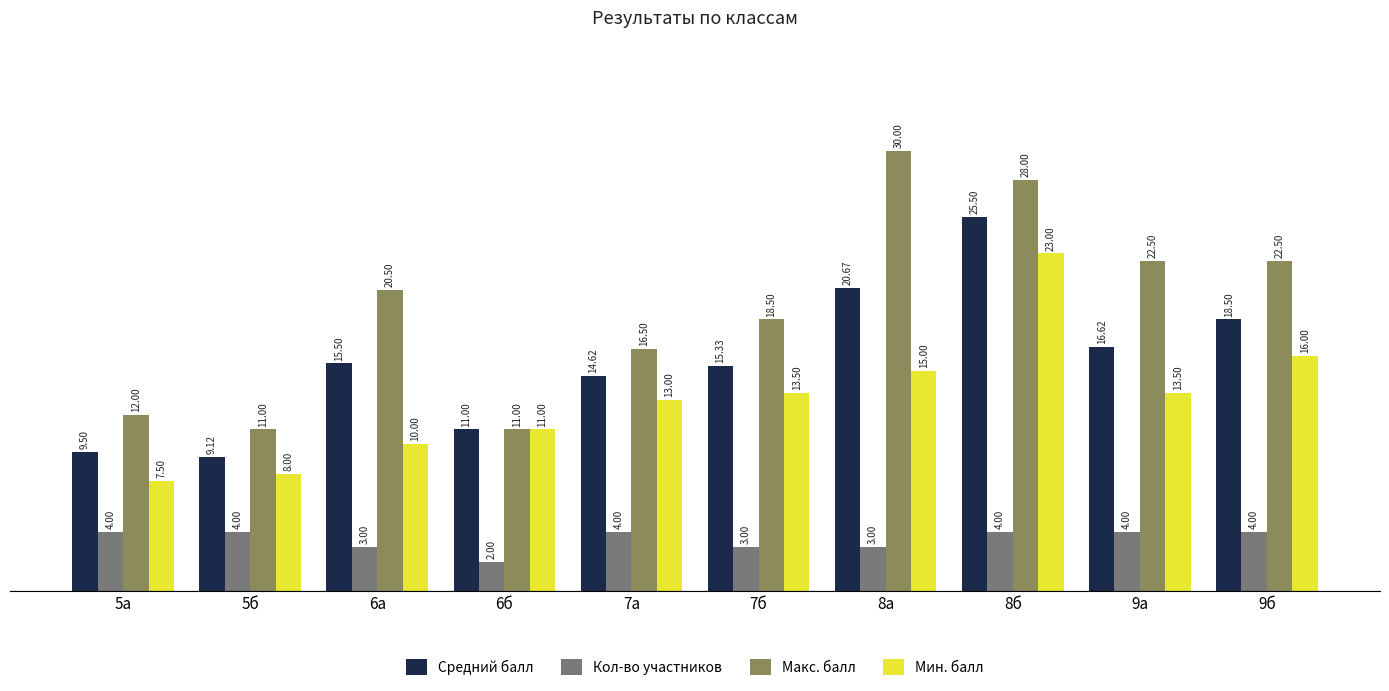

How many bars are there in total?

40